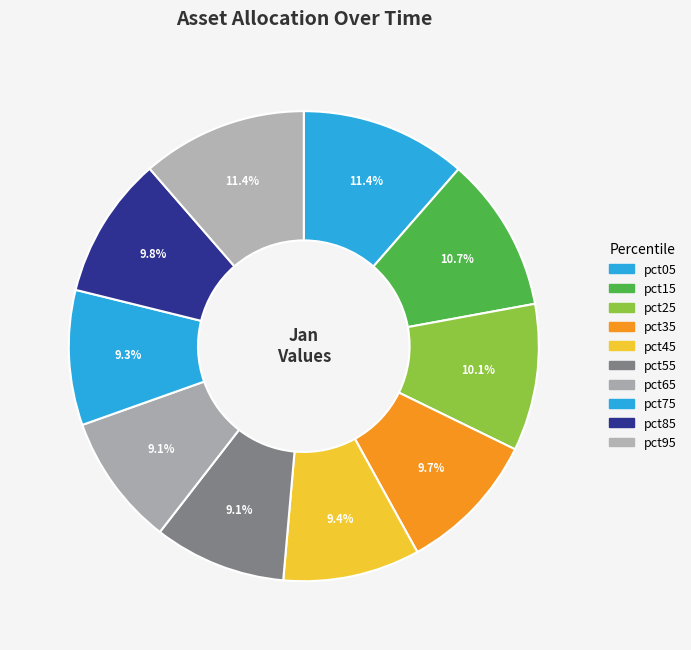

Which slice is the largest?

pct05